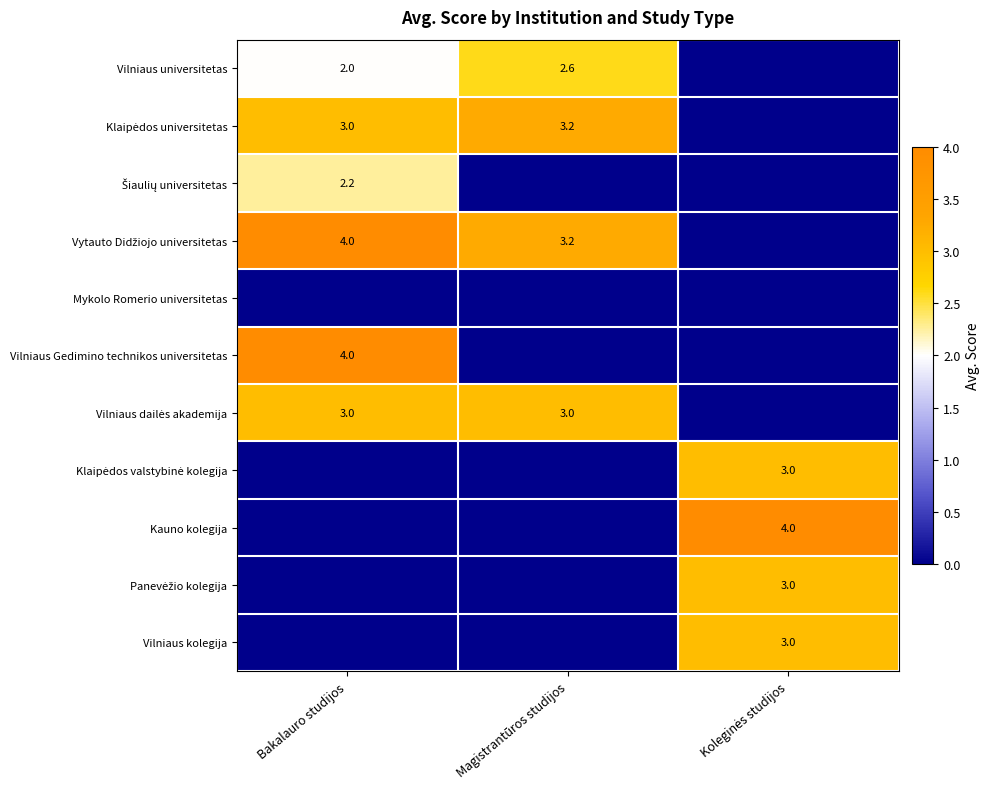

At how many categories does at least one series exceed 2?

3